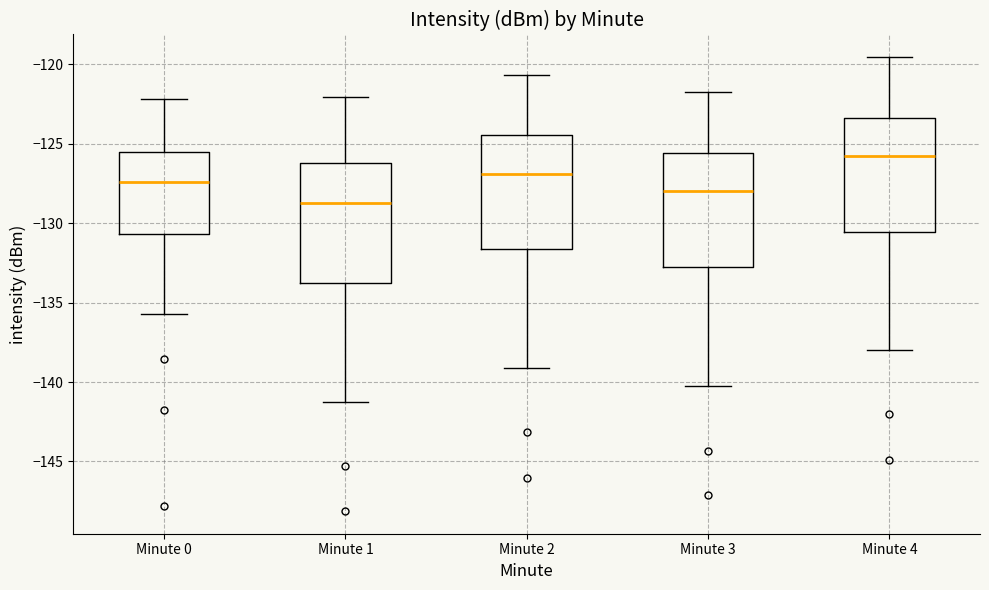

Where does the upper whisker of the box for Minute 3 end on the y-axis? The values are not printed on the chart, so give them approximately, as read against the axis.

-122.0